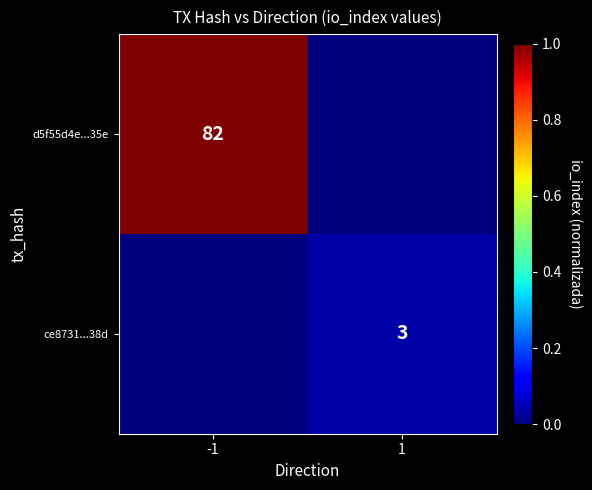

Is it true that d5f55d4e...35e equals 132 at -1?

False